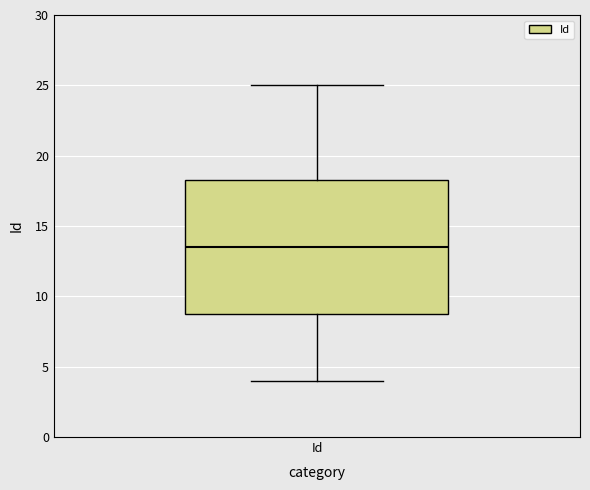

Where does the upper whisker of the box for Id end on the y-axis? The values are not printed on the chart, so give them approximately, as read against the axis.

25.0